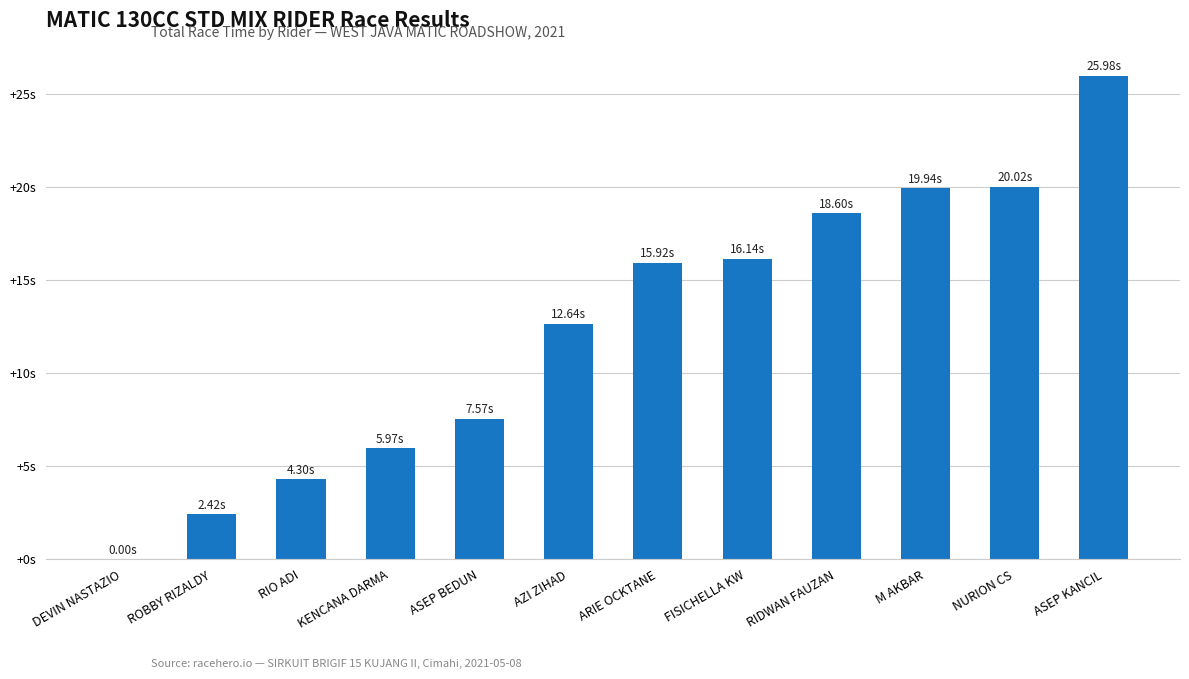

The chart shows a value of 2.7 at ASEP BEDUN. True or false?

False